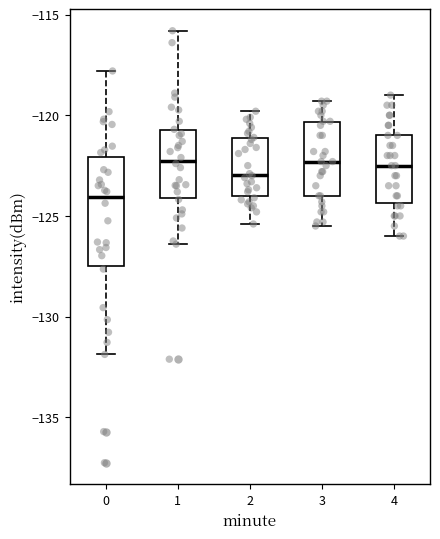

Where is the lower edge of the box at x = 1 on the y-axis? The values are not printed on the chart, so give them approximately, as read against the axis.

-124.0